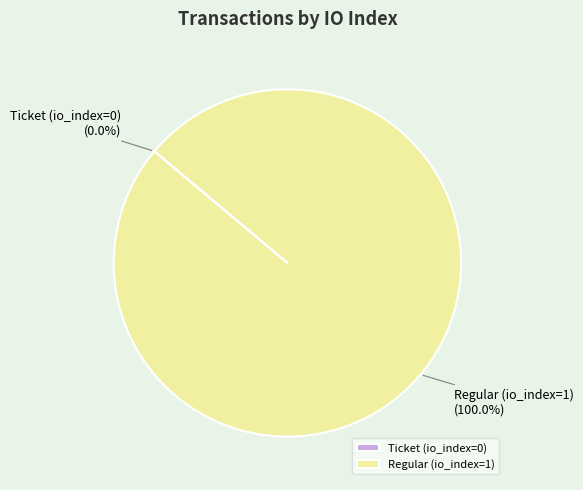

What is the largest slice in the pie chart?

Regular (io_index=1)